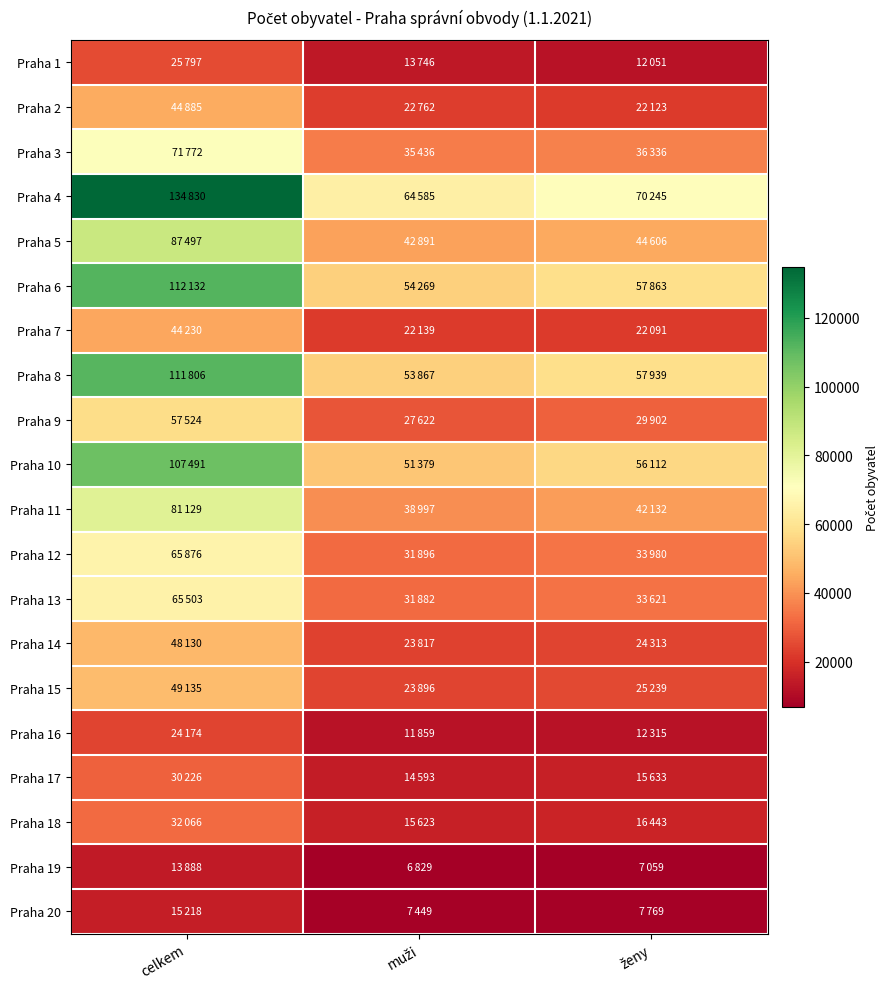

Which series changed the most between celkem and muži?

Praha 4